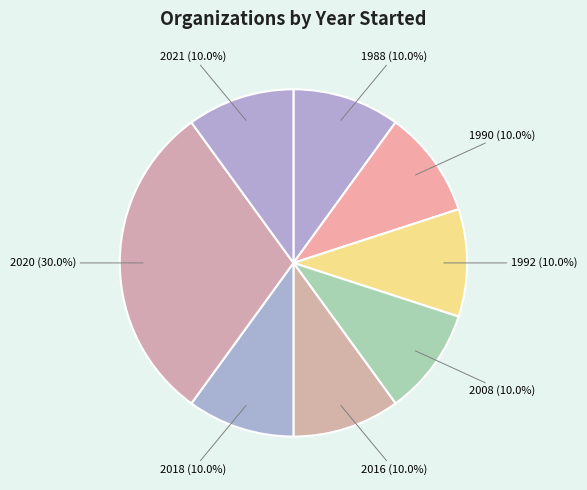

Is 1990 the majority of the pie?

No